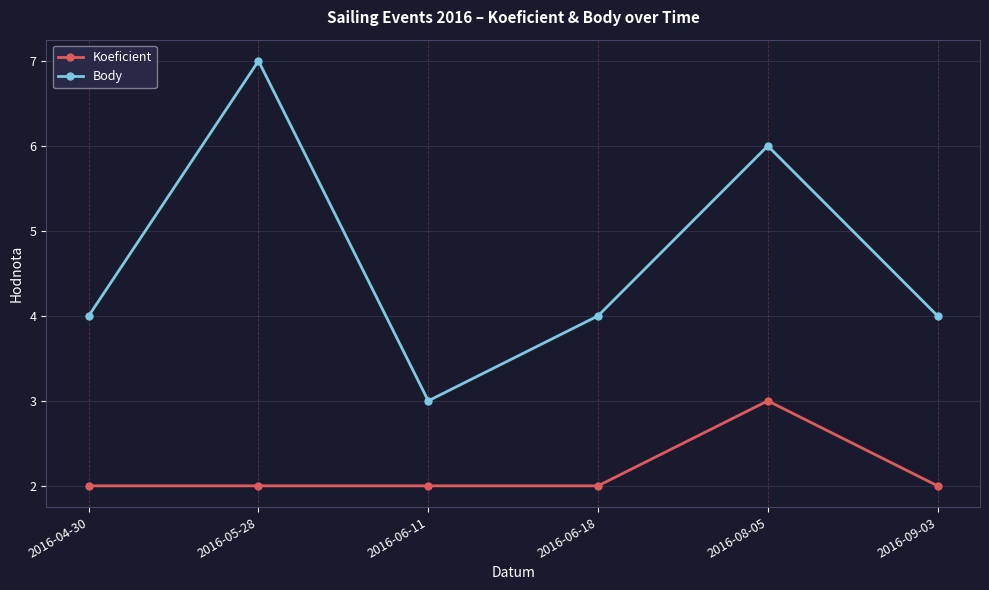

Rank the series by their maximum value, from lowest to highest.

Koeficient, Body